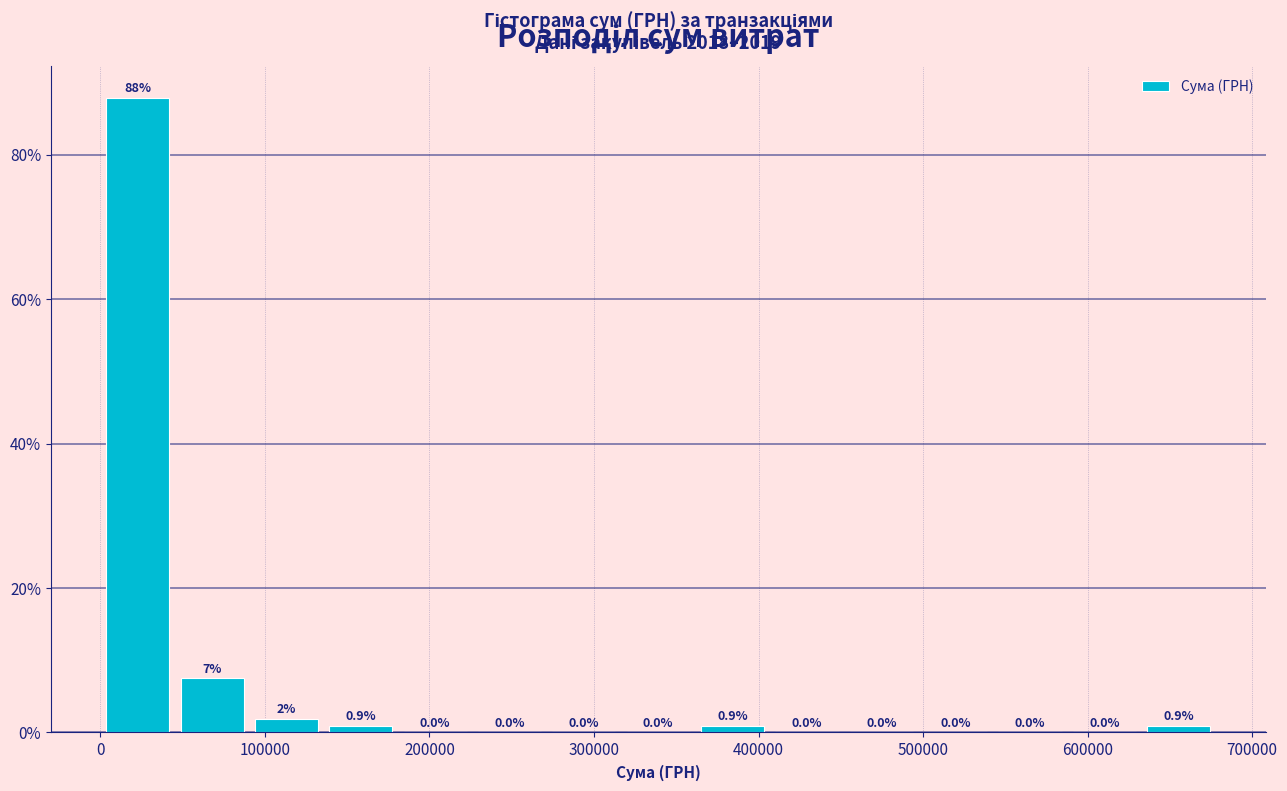

Which range on the x-axis has the tallest bar?

0 to 50000